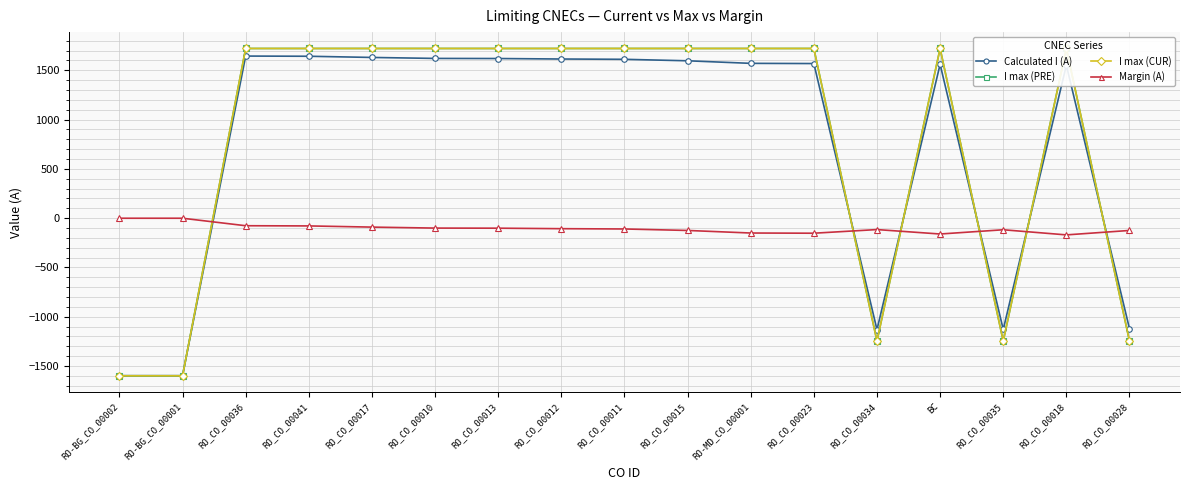

How many data points does each series have?

17